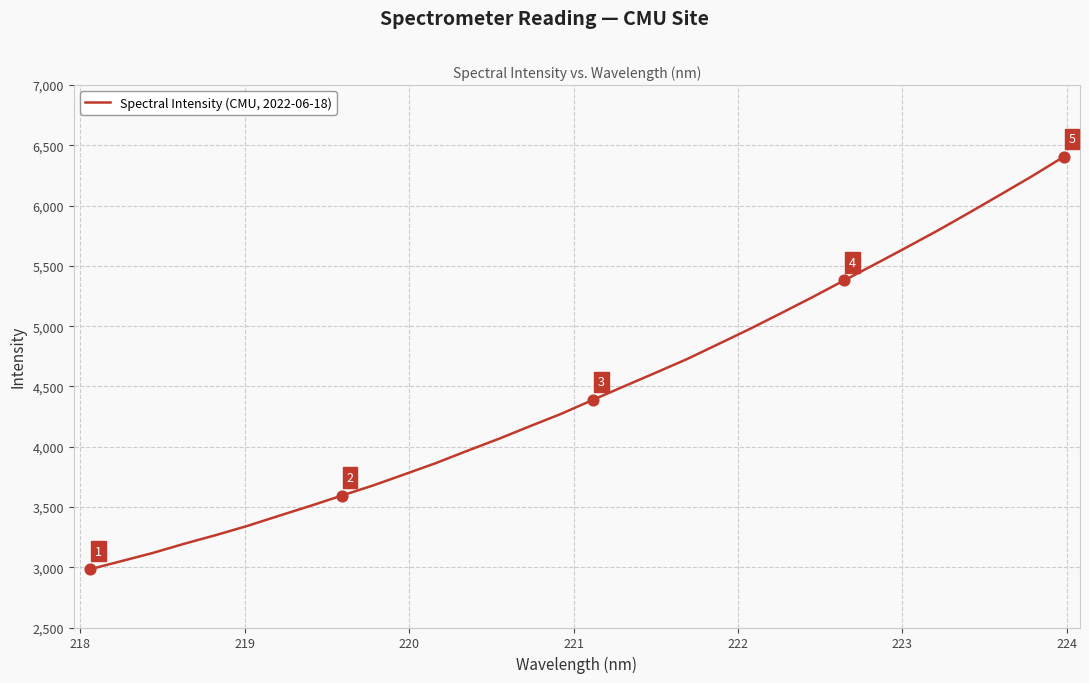

What is the minimum value shown in the chart?

2984.1